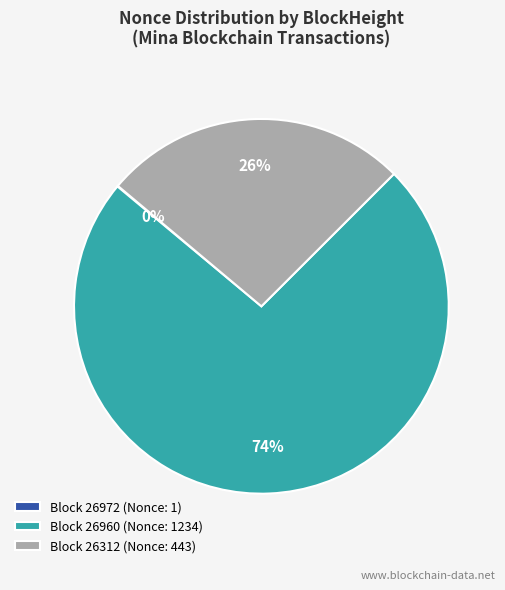

To the nearest percent, what is the average slice percentage?

33%